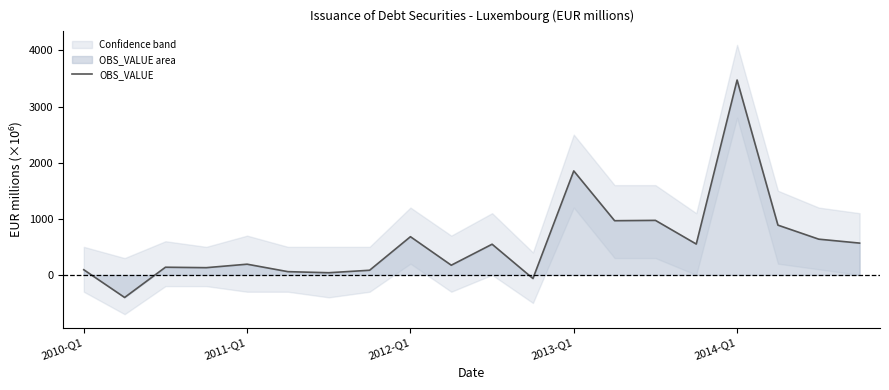

What is the minimum value shown in the chart?

-402